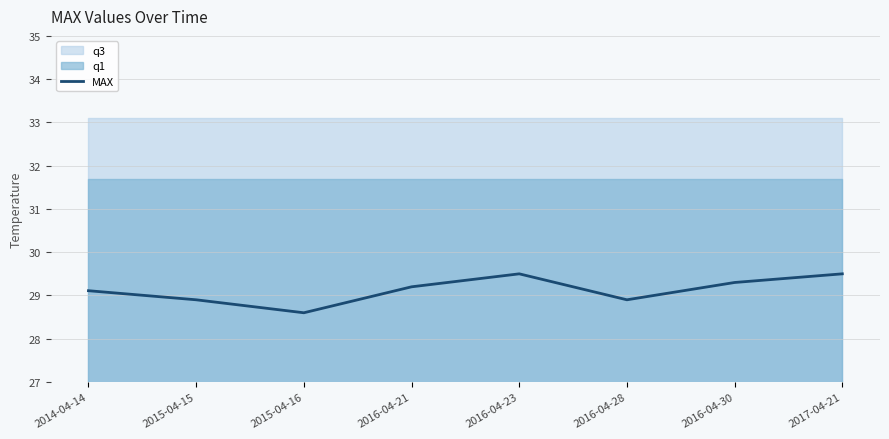

What is the change in value from 2014-04-14 to 2016-04-21?

+0.1